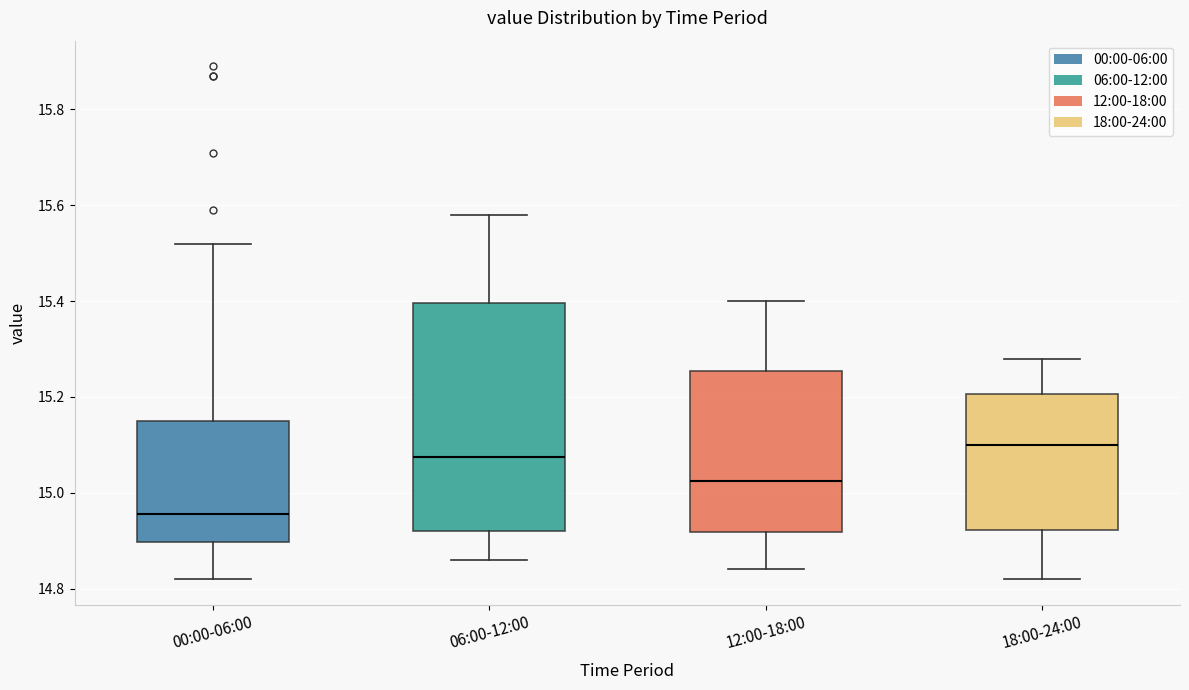

Reading left to right, read every box against the y-axis: the position of its median line, the range the box covers, and the ends of its whiskers. The values are not printed on the chart, so give them approximately, as read against the axis.

00:00-06:00: median 14.96, box 14.90 to 15.16, whiskers 14.82 to 15.52
06:00-12:00: median 15.08, box 14.92 to 15.40, whiskers 14.86 to 15.58
12:00-18:00: median 15.02, box 14.92 to 15.26, whiskers 14.84 to 15.40
18:00-24:00: median 15.10, box 14.92 to 15.20, whiskers 14.82 to 15.28